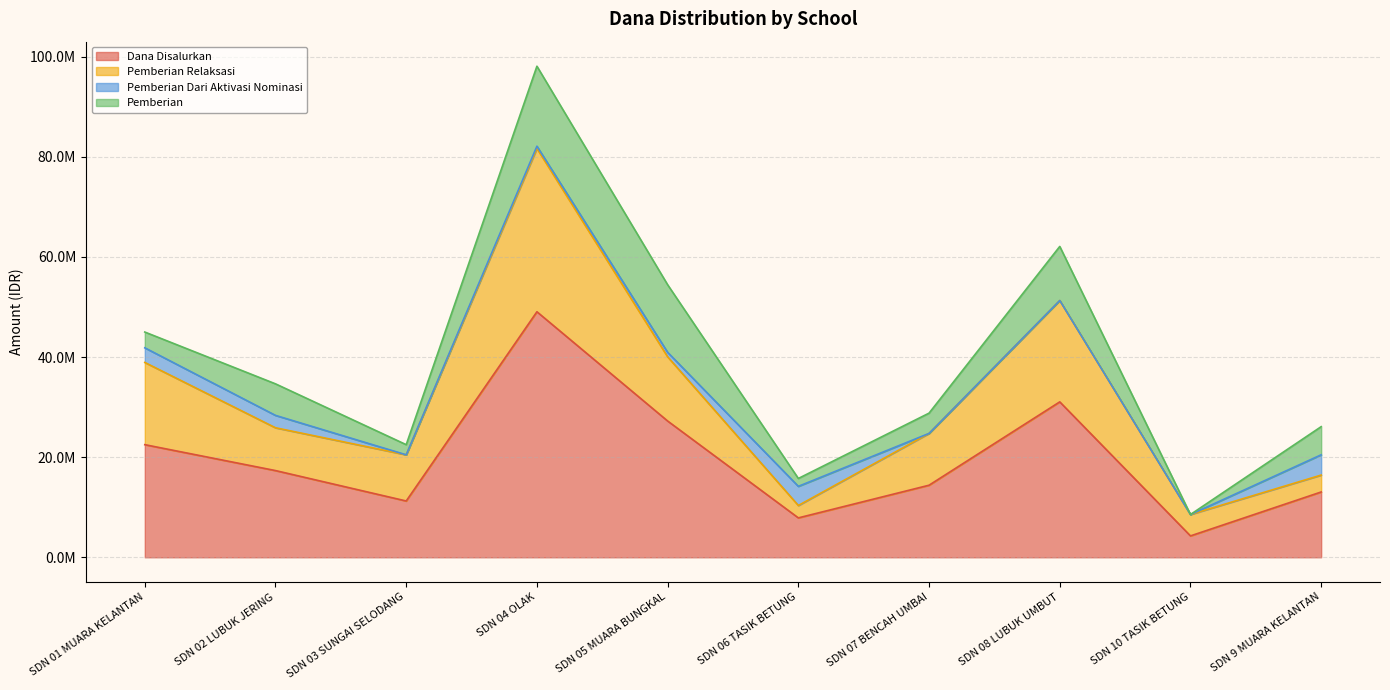

How many interior local peaks does the Dana Disalurkan series have?

2